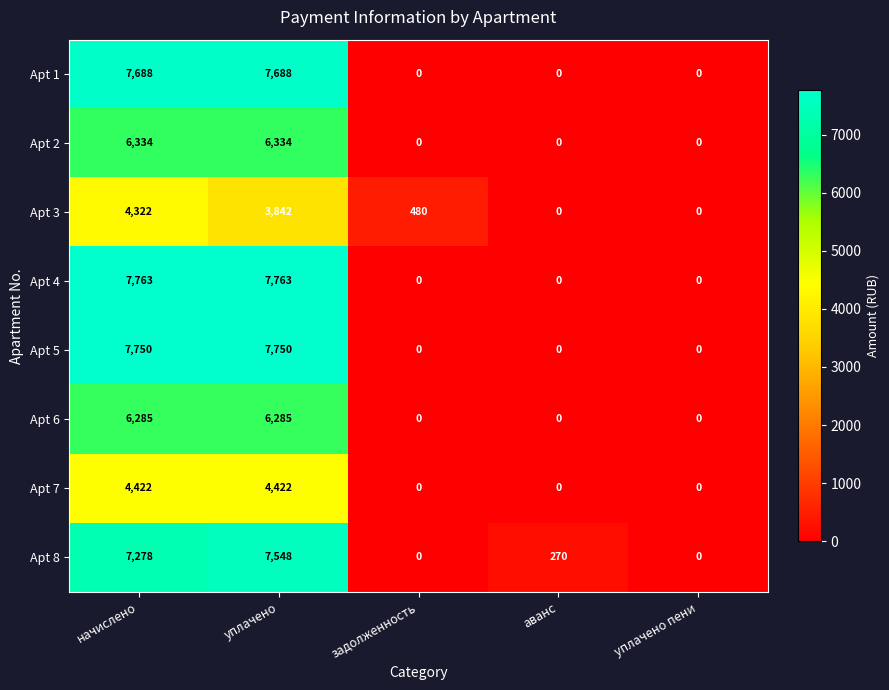

The value of Apt 5 at уплачено пени is 0. True or false?

True